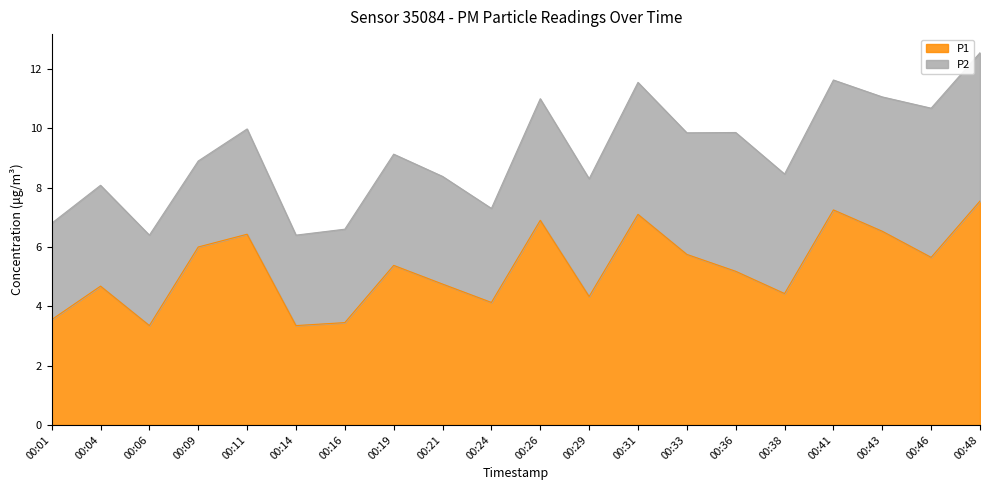

Which has a higher value, 00:01 or 00:31?

00:31